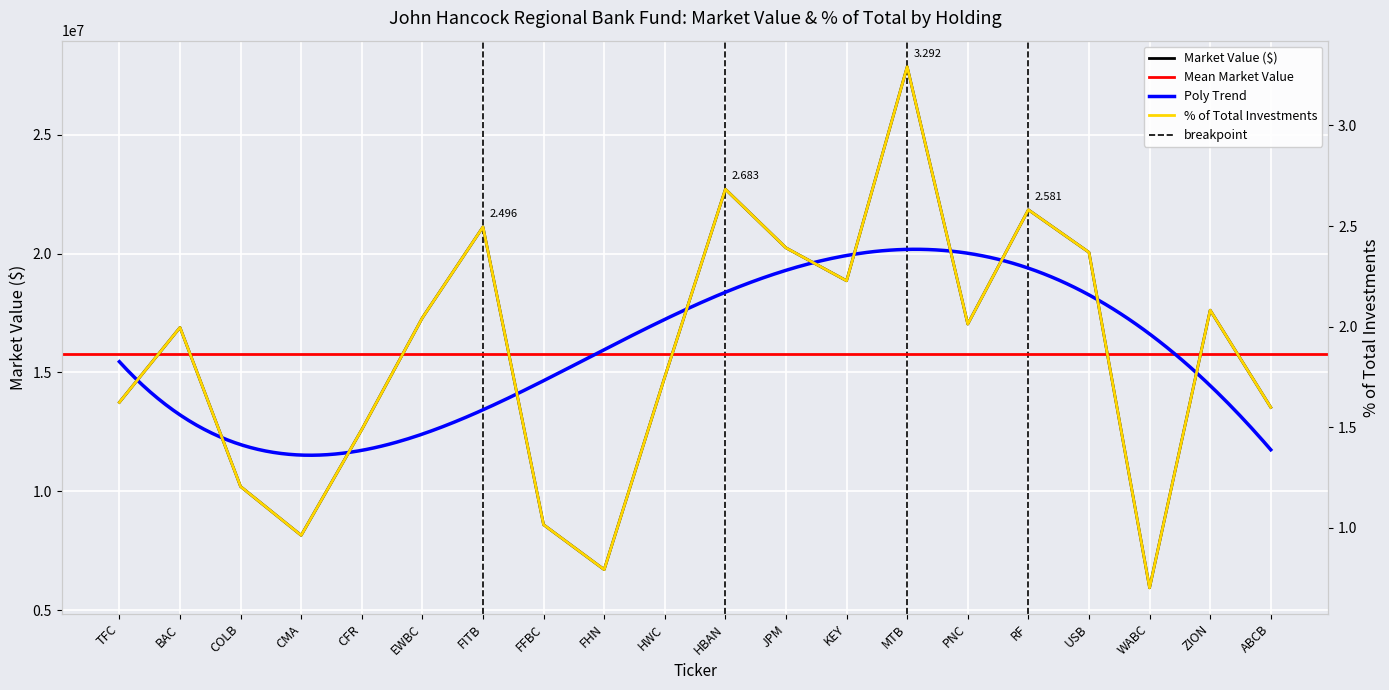

What is the sum of all % of Total Investments values?

37.3